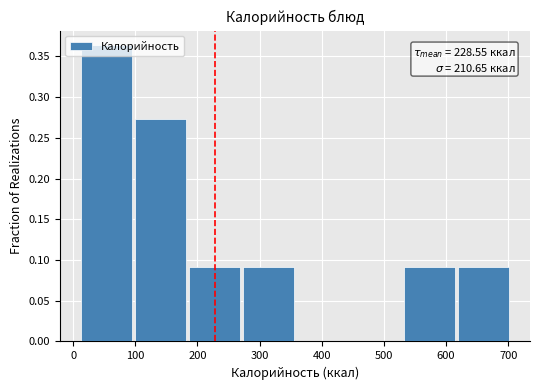

Which range on the x-axis has the tallest bar?

10 to 100